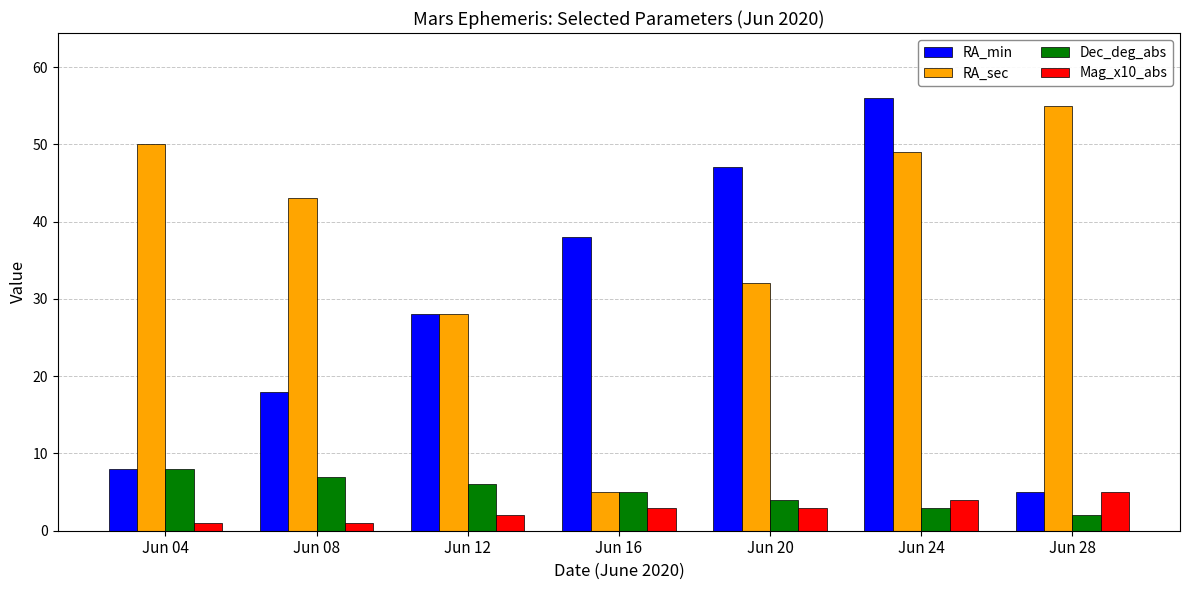

What is the difference between the highest and lowest values at Jun 16?

35